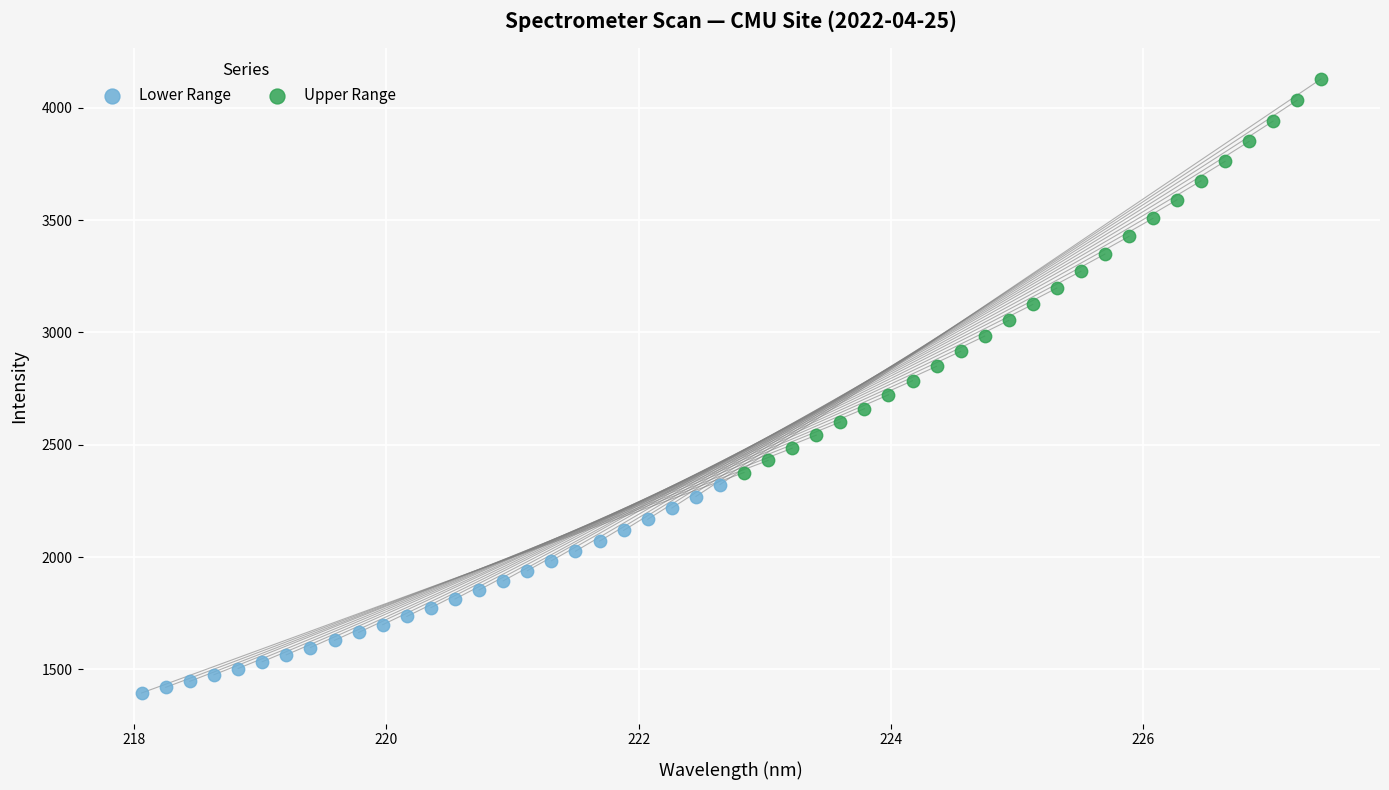

Which series reaches the maximum Y coordinate?

Upper Range